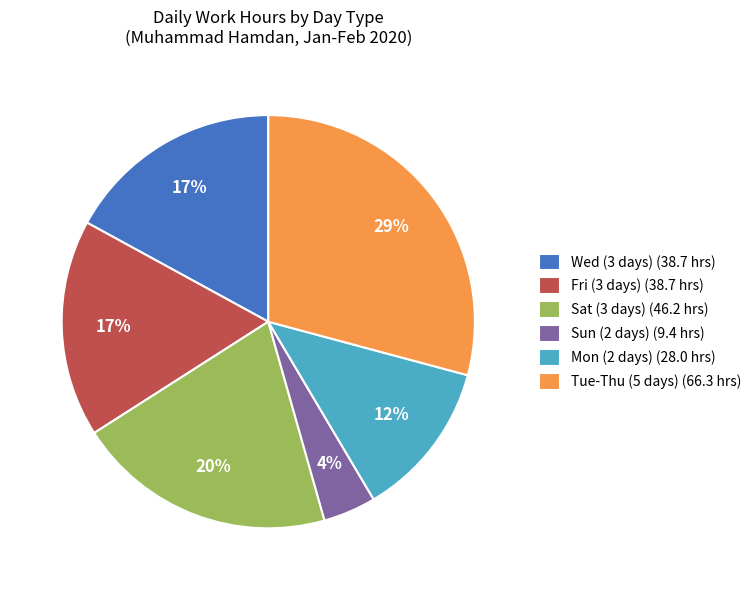

Which category has the biggest portion of the pie?

Tue-Thu (5 days) (66.3 hrs)